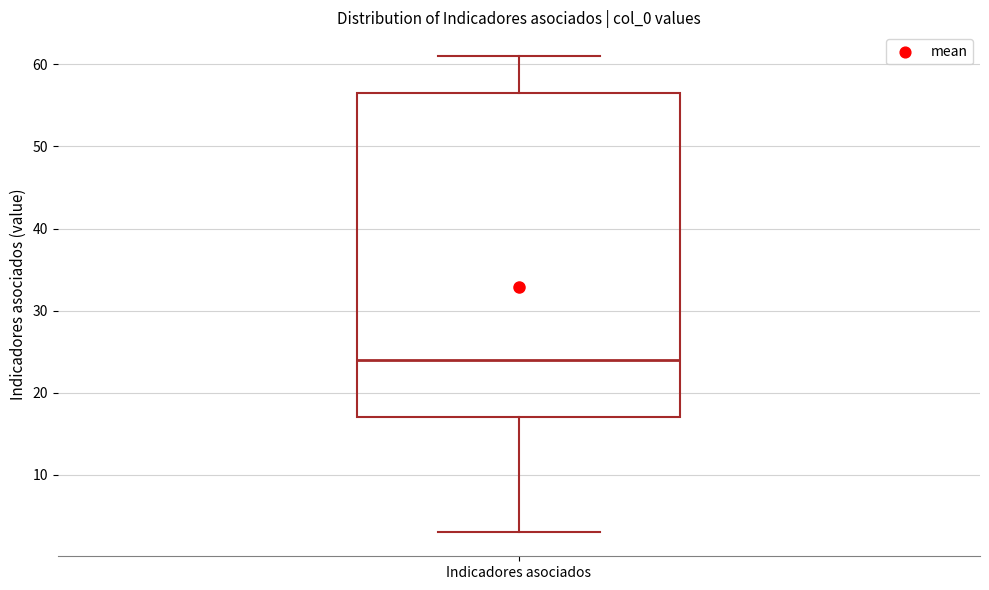

Transcribe this box plot: give where the median line is, the range the box spans, and where the two whiskers end, as read against the y-axis. The values are not printed on the chart, so give them approximately, as read against the axis.

median 24, box 17 to 57, whiskers 3 to 61